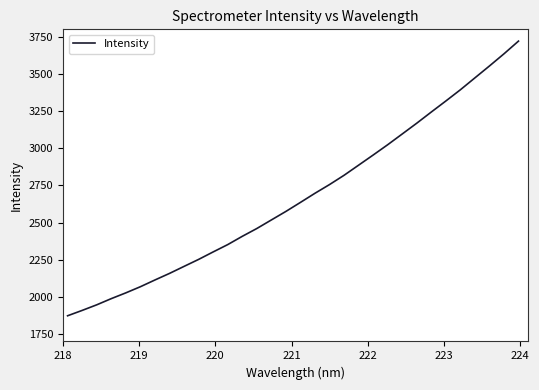

How many lines are shown in the chart?

1